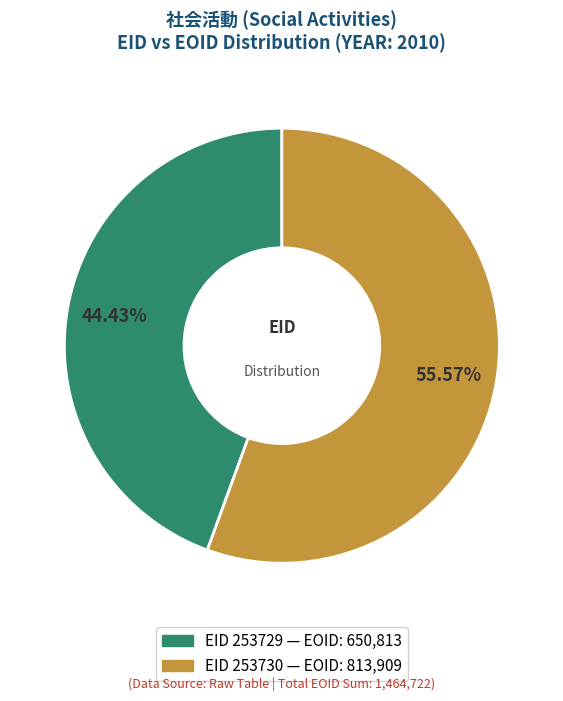

Is there a majority slice in this chart?

Yes